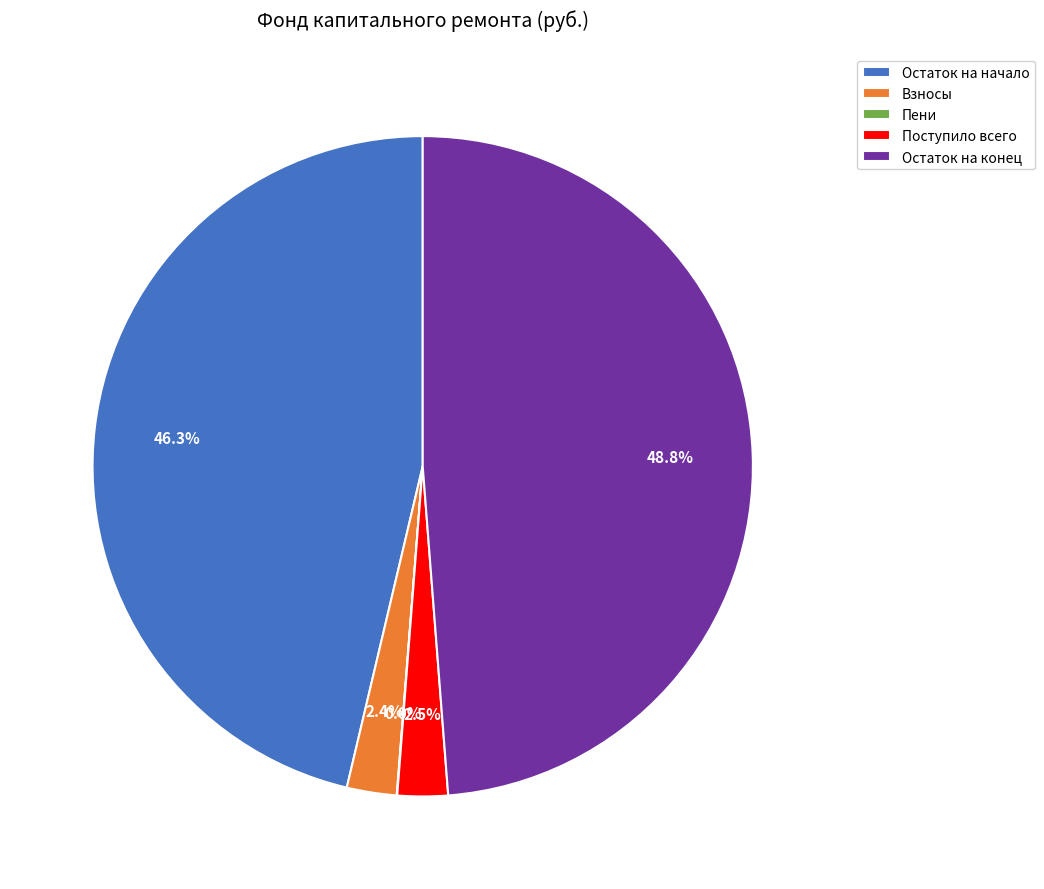

Which slice is the largest?

Остаток на конец